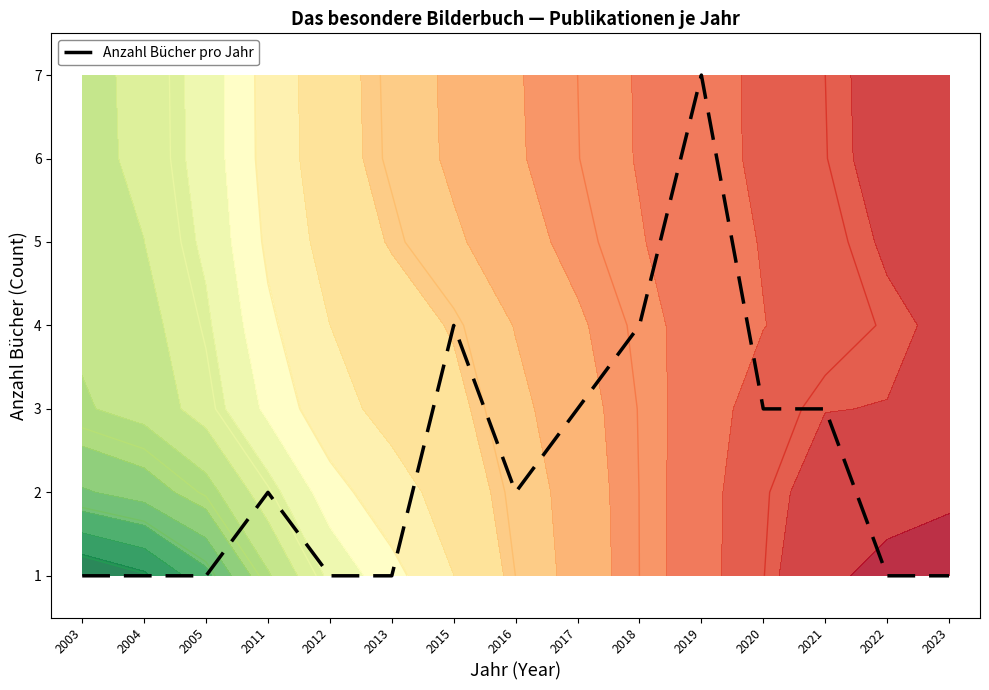

How many data points does each series have?

15